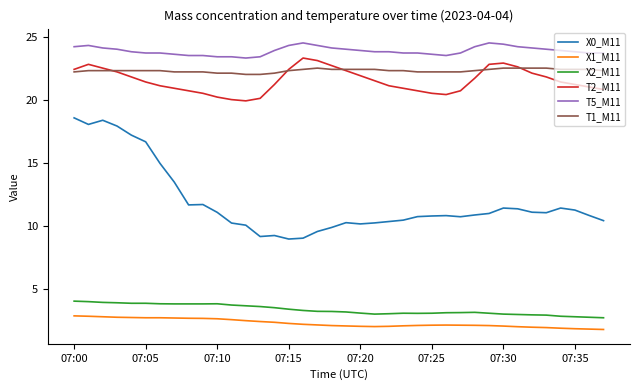

True or false: T1_M11 and X0_M11 cross at least once.

False